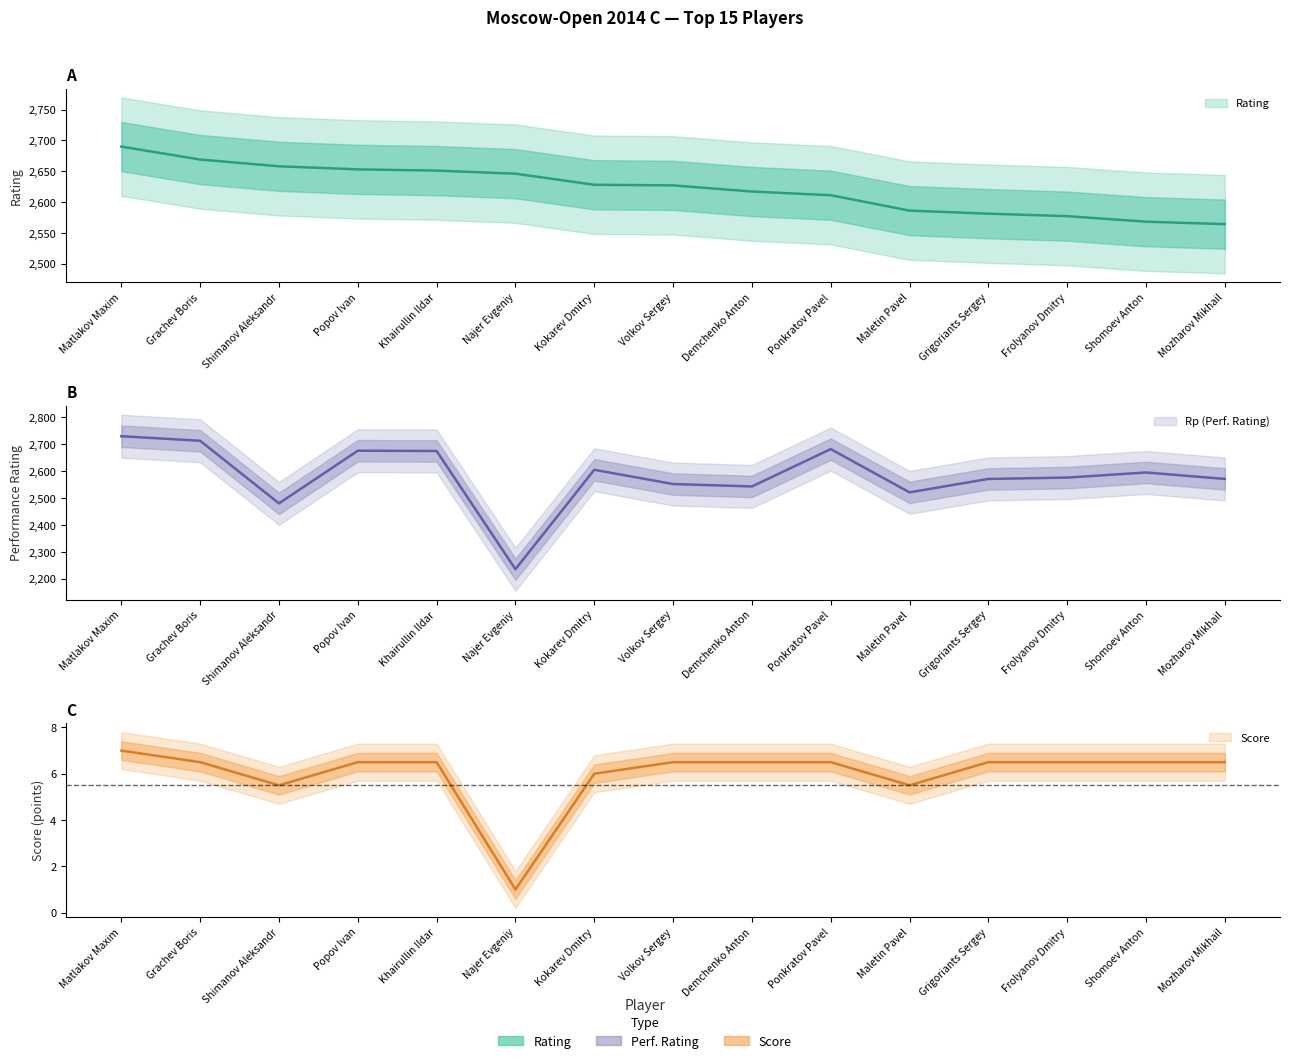

Is it true that Rp equals 2713.0 at Grachev Boris?

True